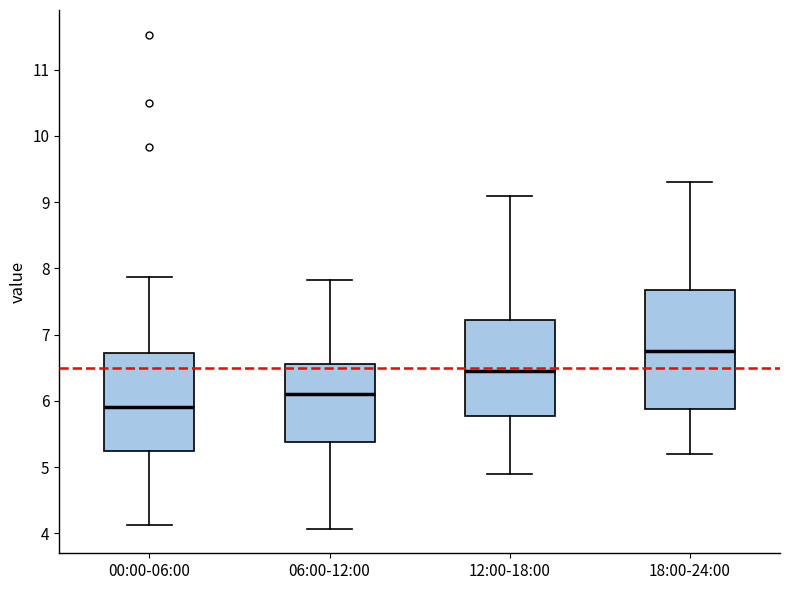

Reading left to right, transcribe this box plot: for each box, give where its median line is, the range the box spans, and where its two whiskers end, as read against the y-axis. The values are not printed on the chart, so give them approximately, as read against the axis.

00:00-06:00: median 5.9, box 5.2 to 6.7, whiskers 4.1 to 7.9
06:00-12:00: median 6.1, box 5.4 to 6.6, whiskers 4.1 to 7.8
12:00-18:00: median 6.5, box 5.8 to 7.2, whiskers 4.9 to 9.1
18:00-24:00: median 6.8, box 5.9 to 7.7, whiskers 5.2 to 9.3